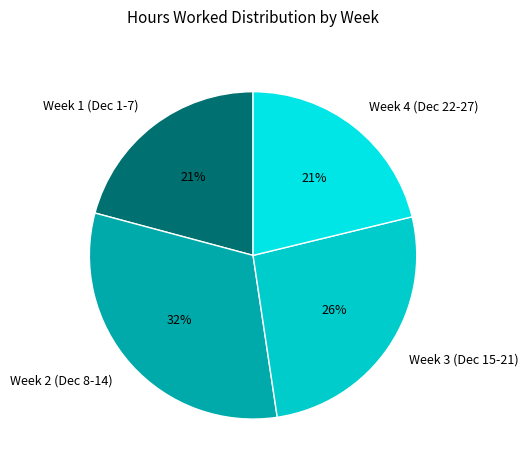

What is the largest slice in the pie chart?

Week 2 (Dec 8-14)